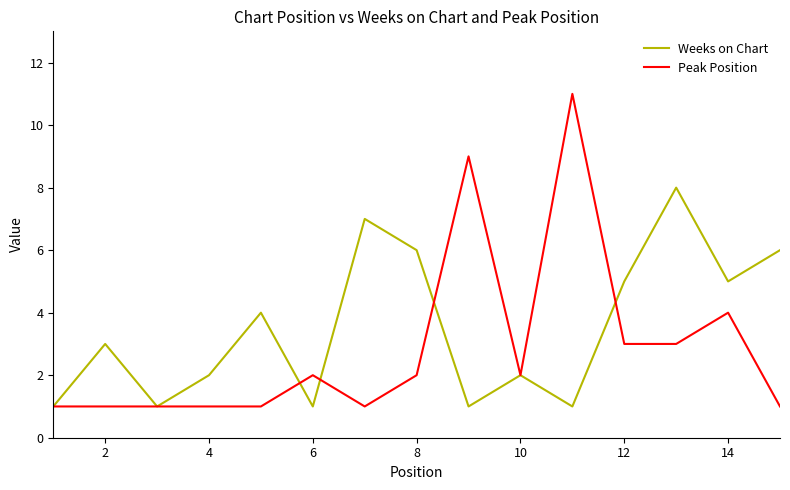

Which series has the largest range (max minus min)?

Peak Position